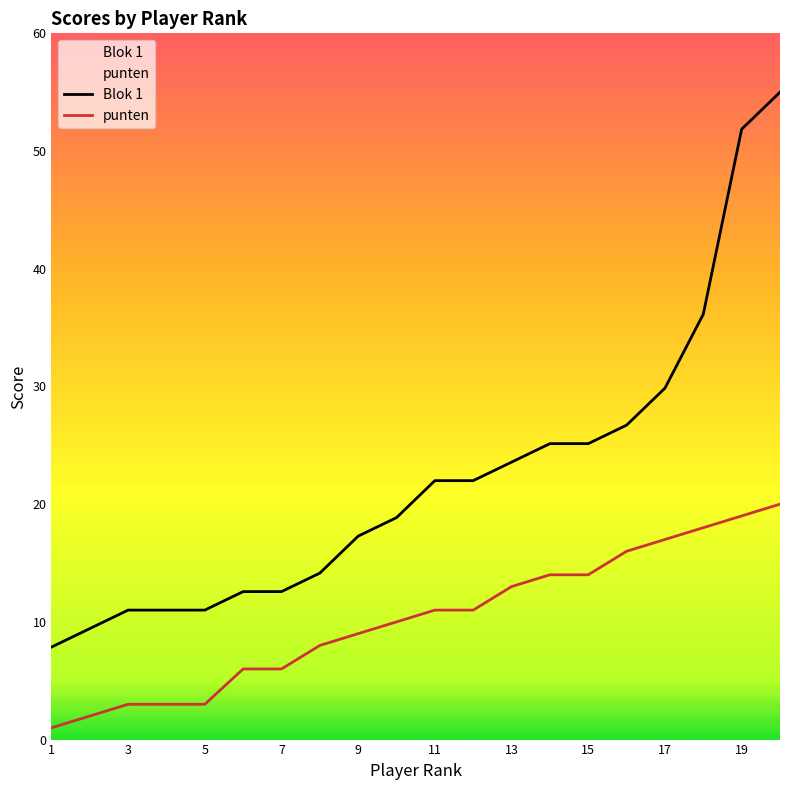

List the series in order of their overall mean, highest first.

Blok 1, punten